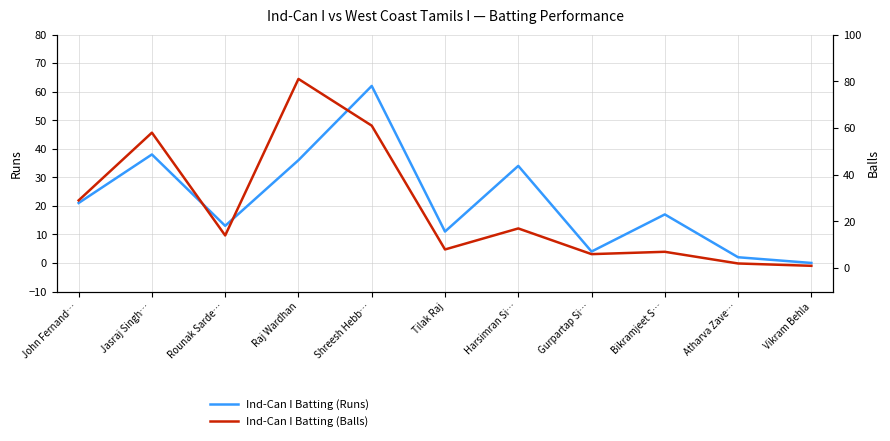

How many lines are shown in the chart?

2